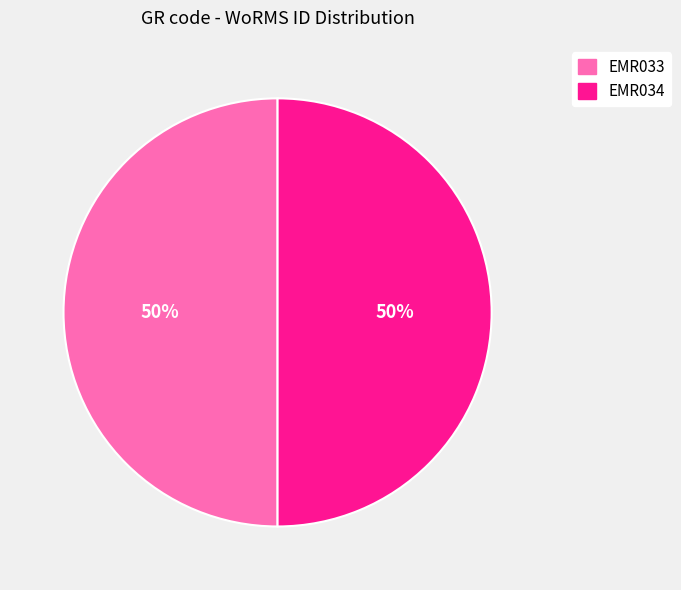

Is the sum of EMR034 and EMR033 greater than half?

Yes